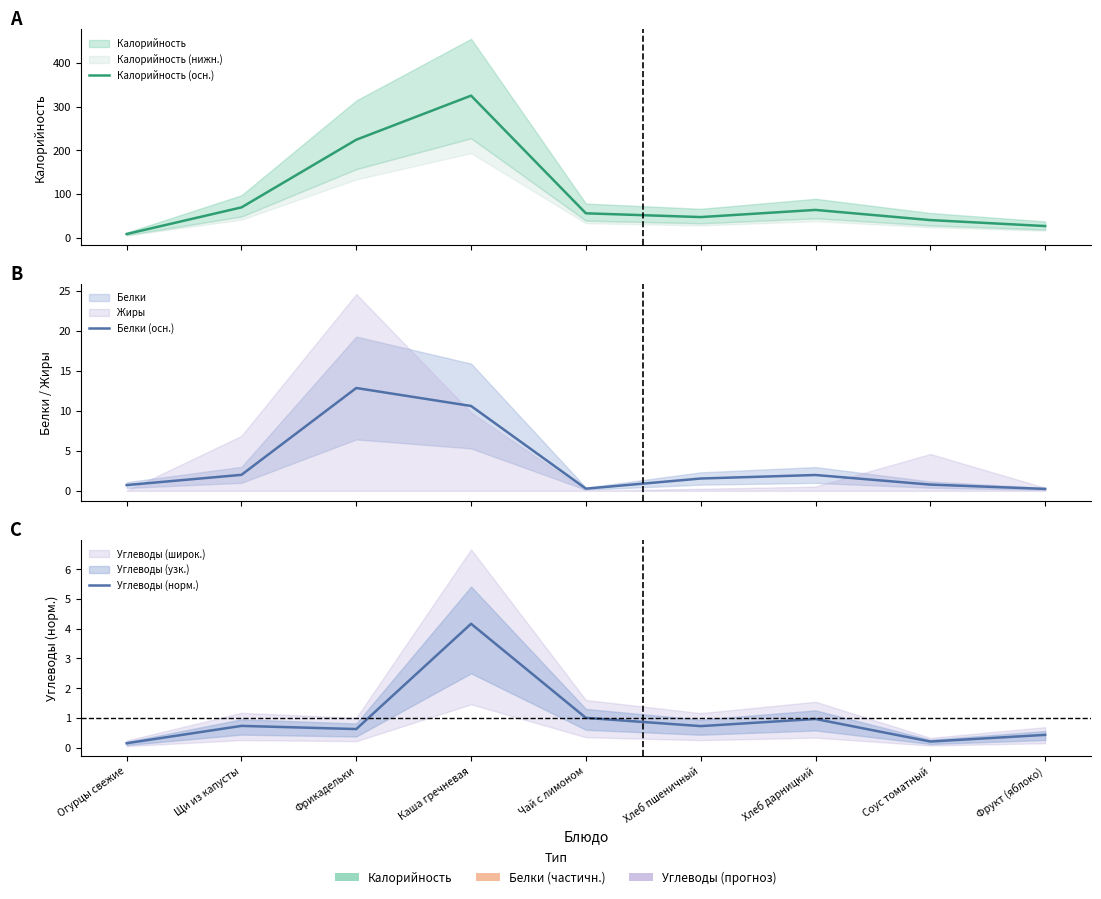

At how many categories does at least one series exceed 307?

1